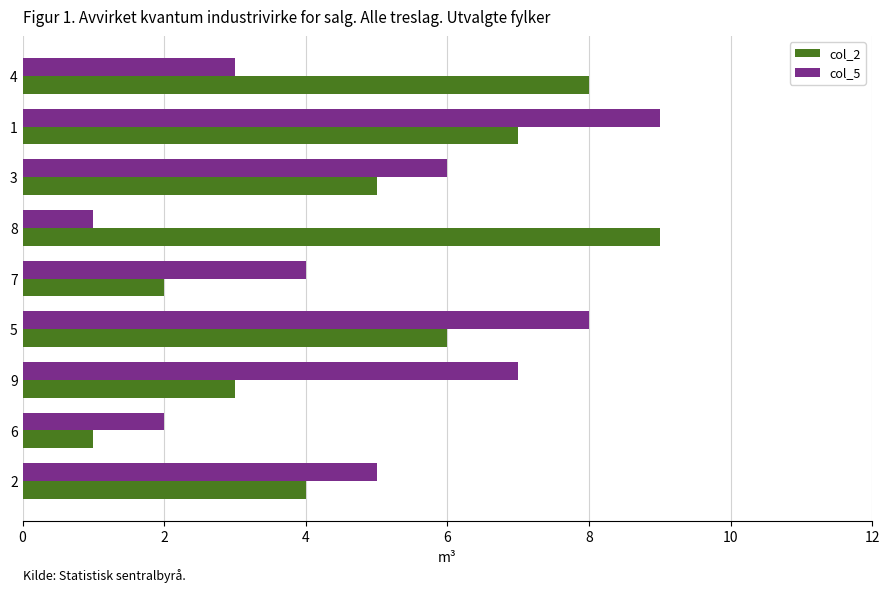

The col_5 series shows 1 at 4. True or false?

False